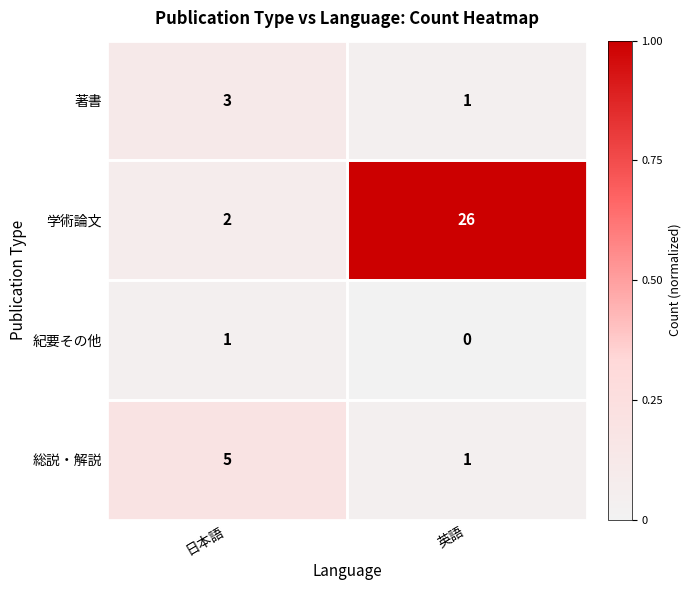

What is the spread (max minus min) of values at 英語?

26